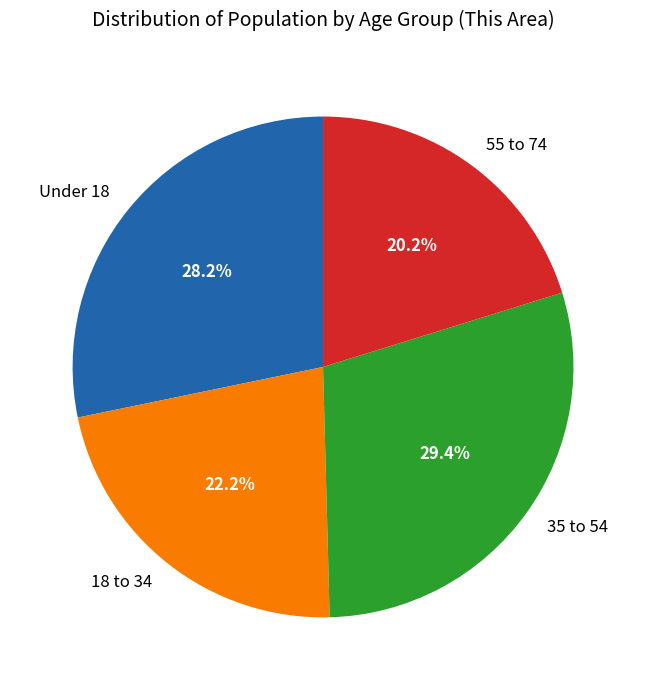

How many segments does this pie chart have?

4